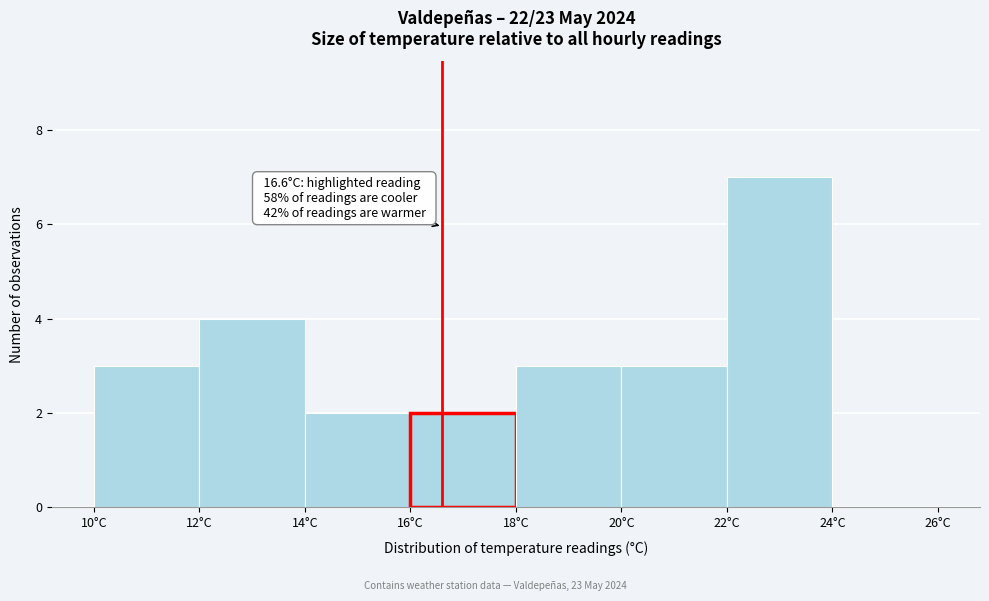

Over which range of the x-axis is the bar tallest?

22 to 24